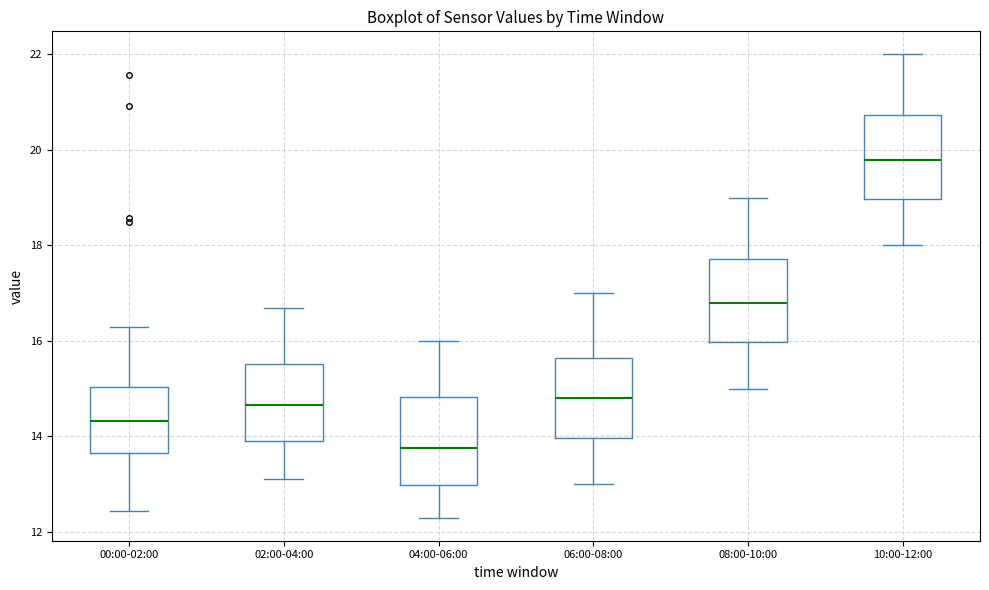

Reading left to right, read every box against the y-axis: the position of its median line, the range the box covers, and the ends of its whiskers. The values are not printed on the chart, so give them approximately, as read against the axis.

00:00-02:00: median 14.4, box 13.6 to 15.0, whiskers 12.4 to 16.4
02:00-04:00: median 14.6, box 14.0 to 15.6, whiskers 13.2 to 16.8
04:00-06:00: median 13.8, box 13.0 to 14.8, whiskers 12.4 to 16.0
06:00-08:00: median 14.8, box 14.0 to 15.6, whiskers 13.0 to 17.0
08:00-10:00: median 16.8, box 16.0 to 17.8, whiskers 15.0 to 19.0
10:00-12:00: median 19.8, box 19.0 to 20.8, whiskers 18.0 to 22.0